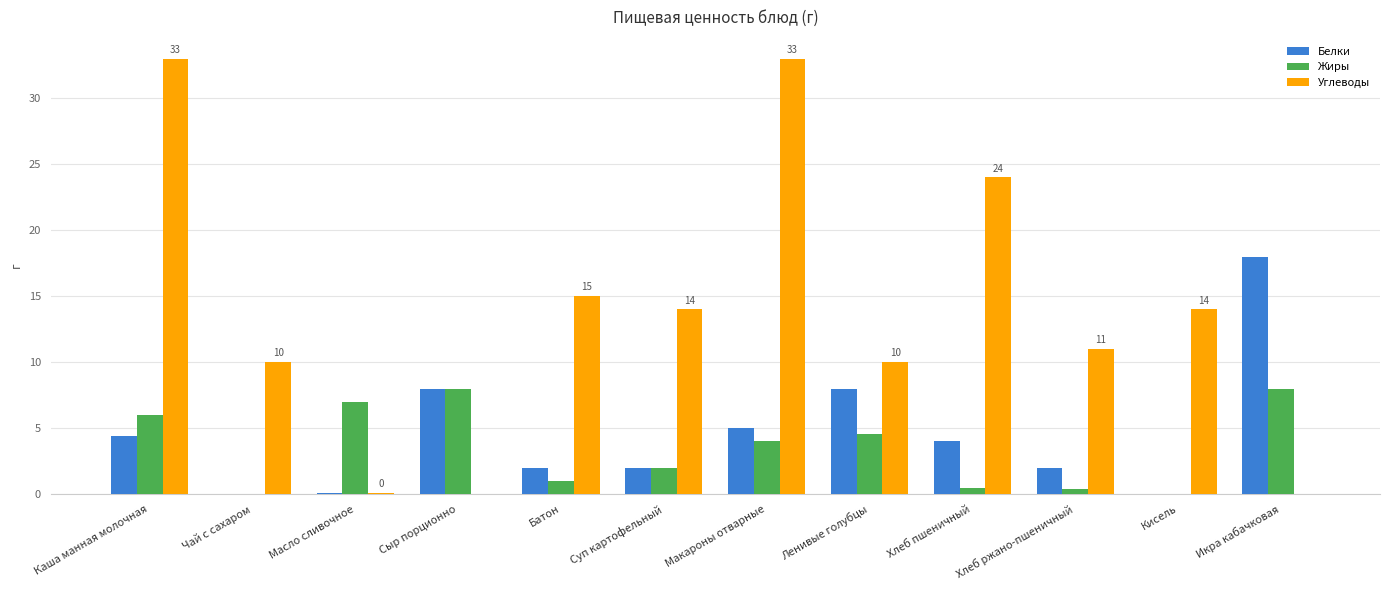

Which series has the largest total across all categories?

Углеводы